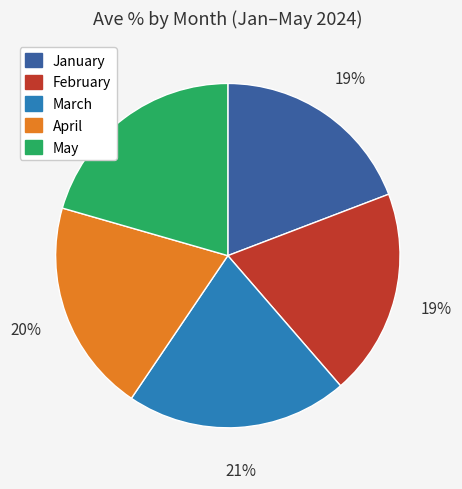

Is it true that March is 28% of the pie?

False